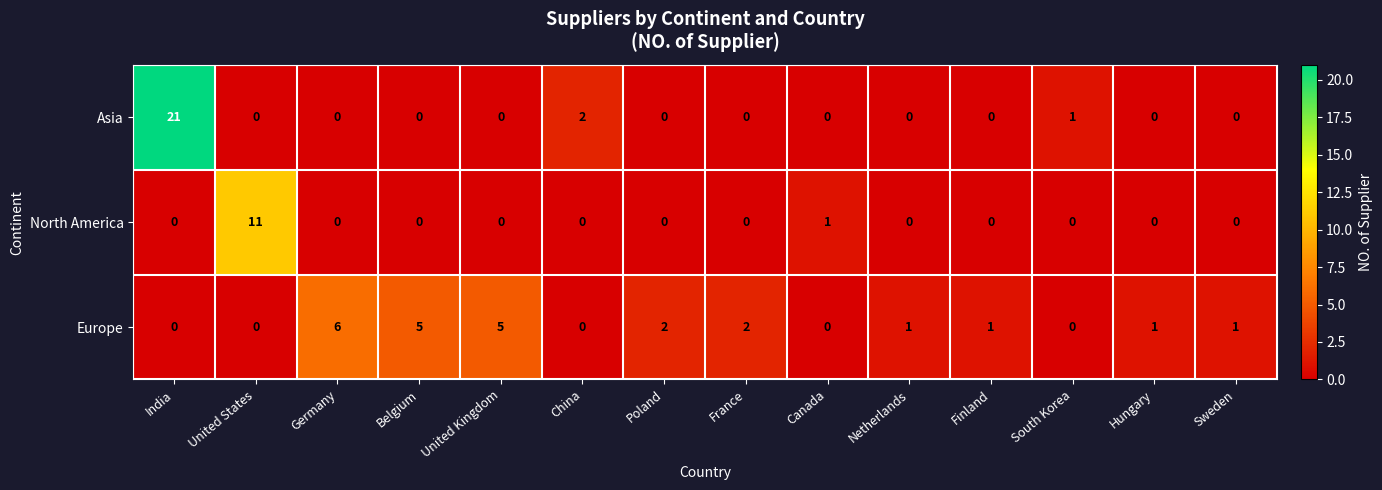

At which label is North America closest to 5?

Canada